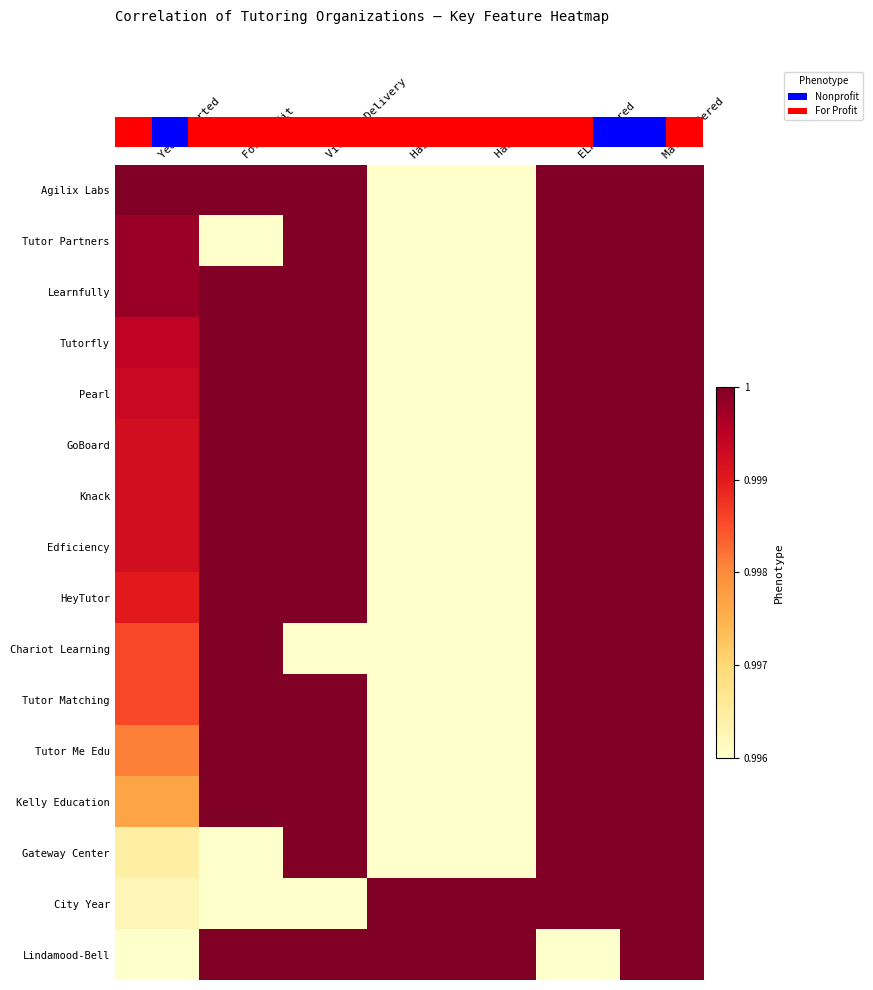

What is the total value across all series at Year Started?

10.1